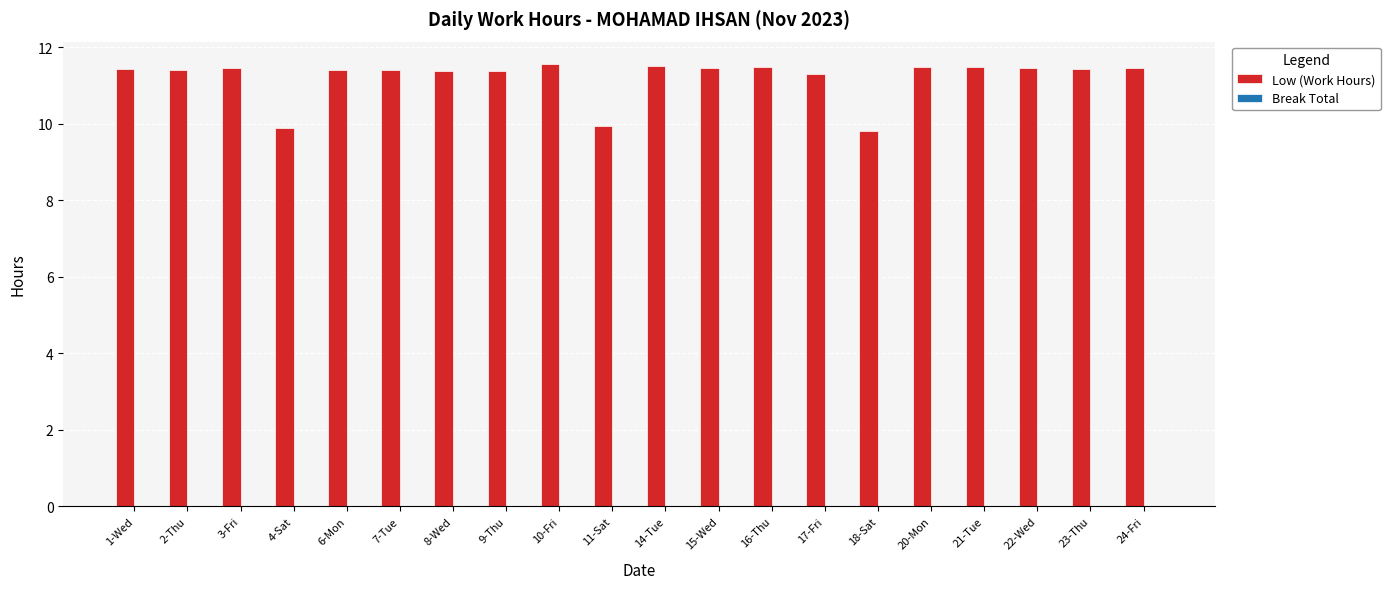

Which has a higher value, 1-Wed or 4-Sat?

1-Wed